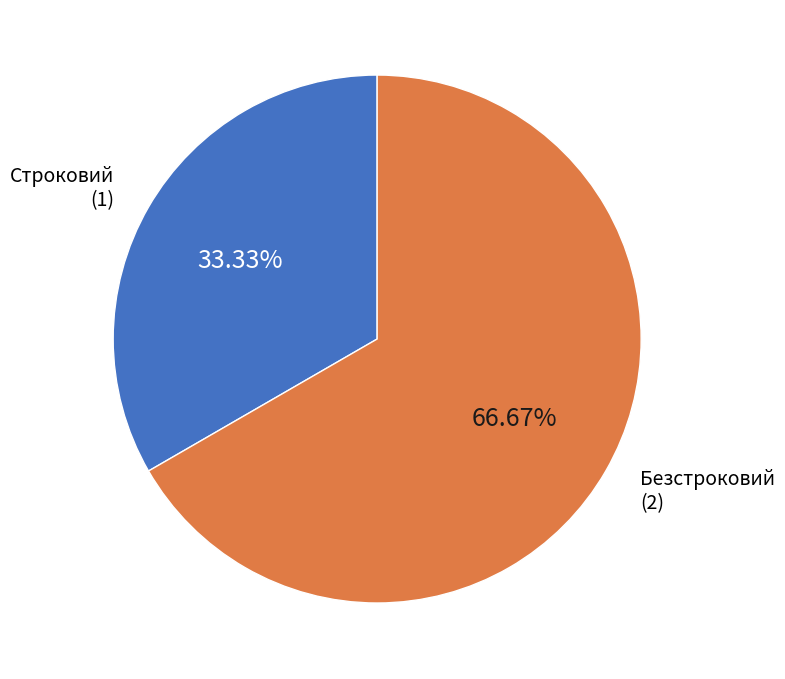

Does any single category account for the majority?

Yes